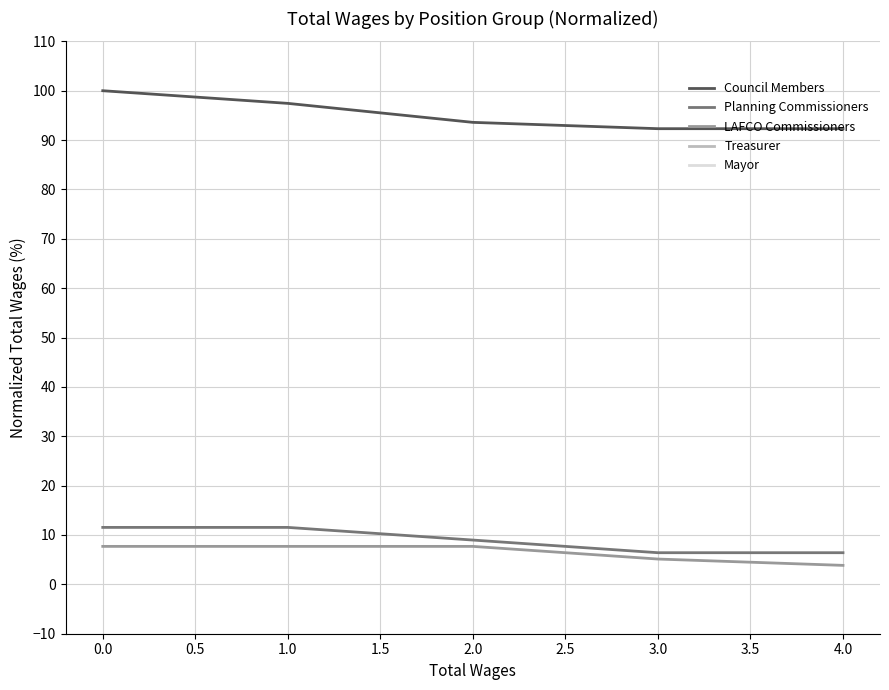

The Council Members series shows 97.4 at 1.0. True or false?

True